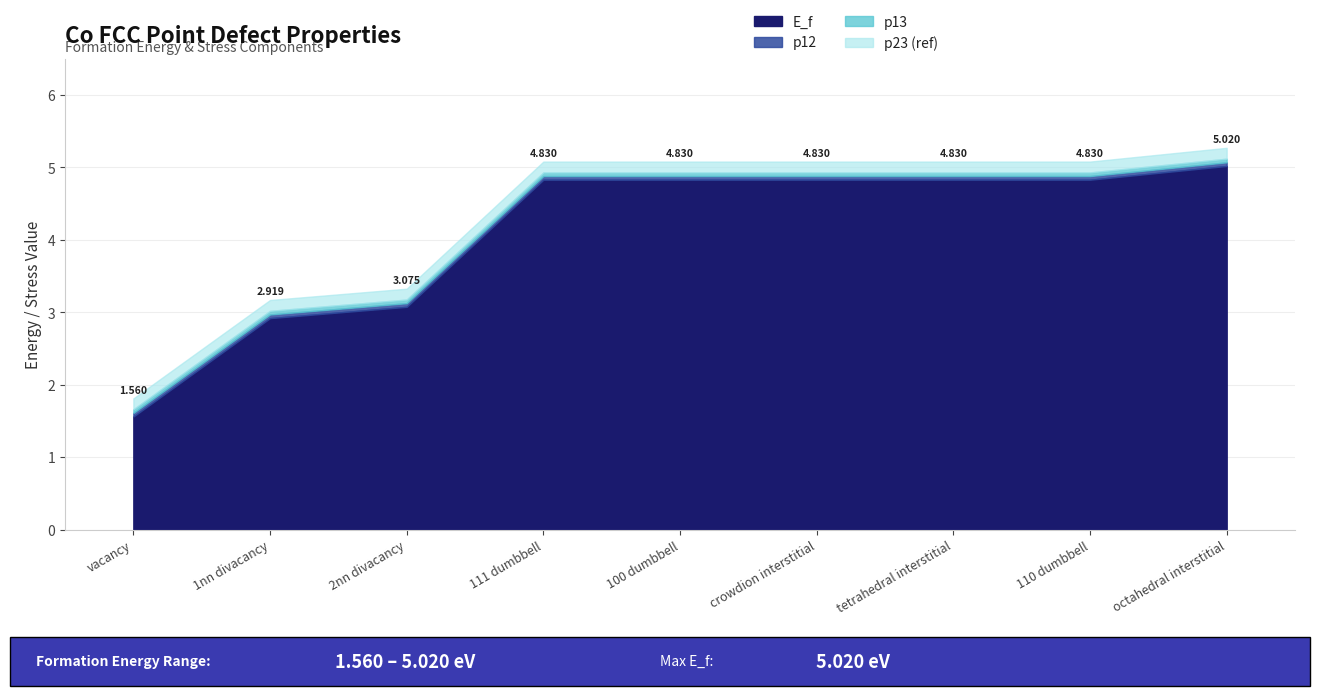

Between tetrahedral interstitial and 110 dumbbell, which series saw the biggest shift?

E_f